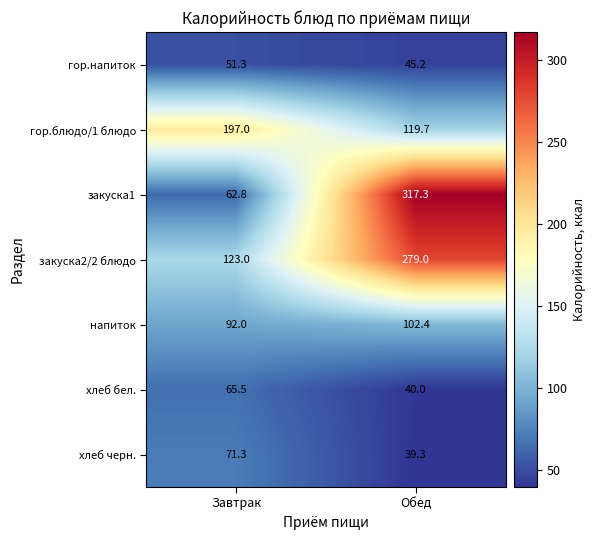

What is the sum of the гор.блюдо/1 блюдо values at Завтрак and Обед?

316.7